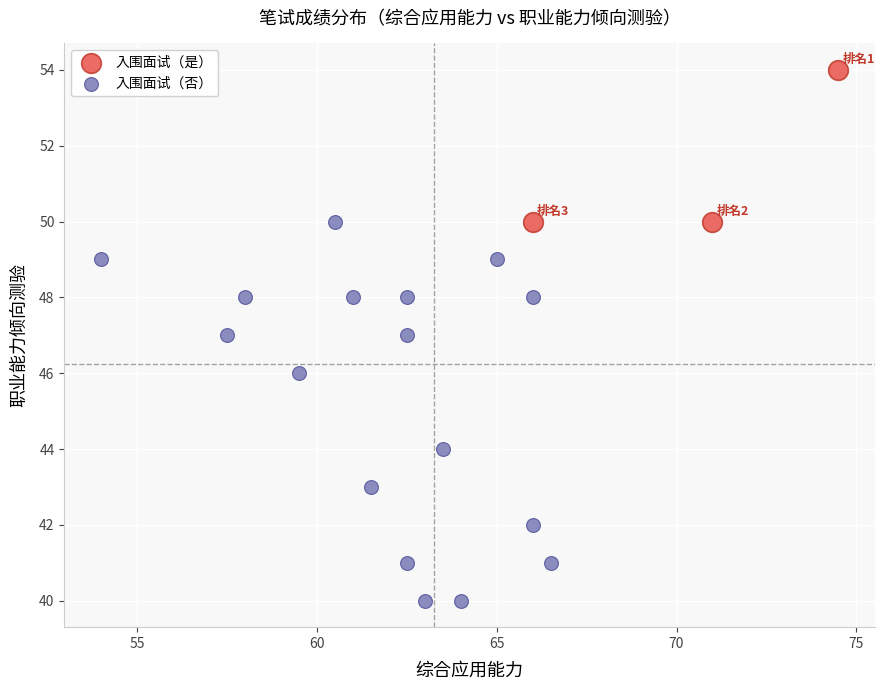

Which series reaches the minimum Y coordinate?

入围面试（否）